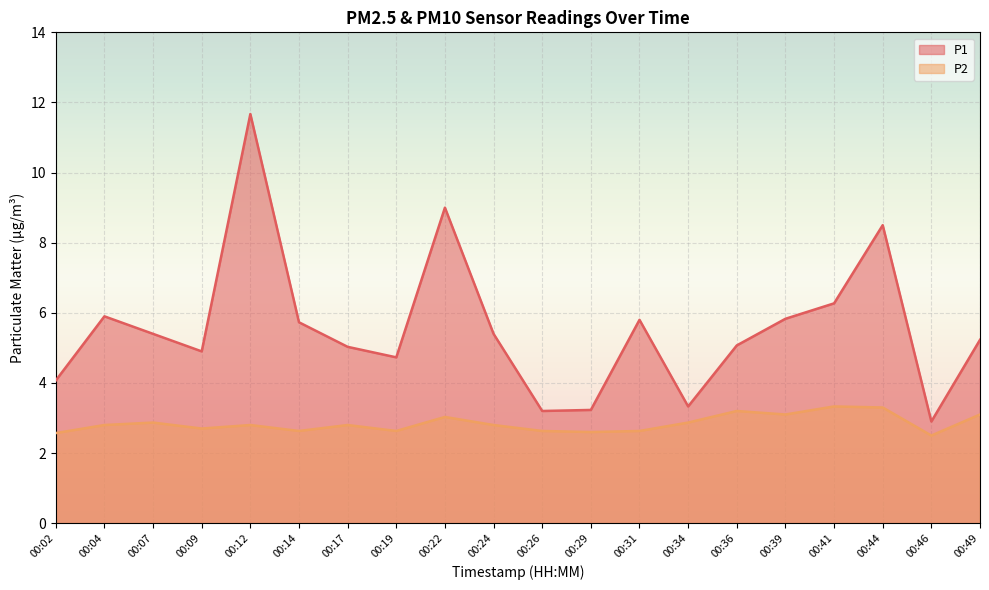

What is the sum of all P1 values?

111.2